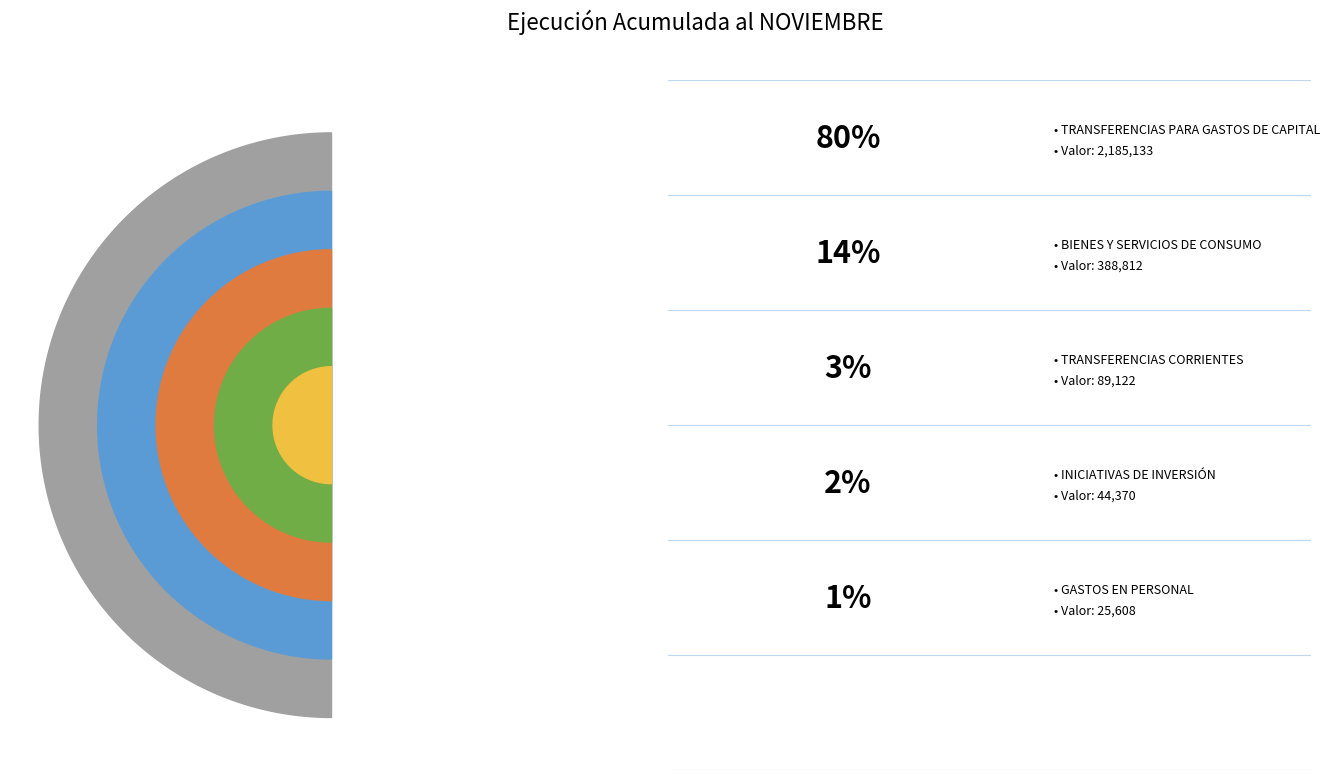

Is there a majority slice in this chart?

Yes